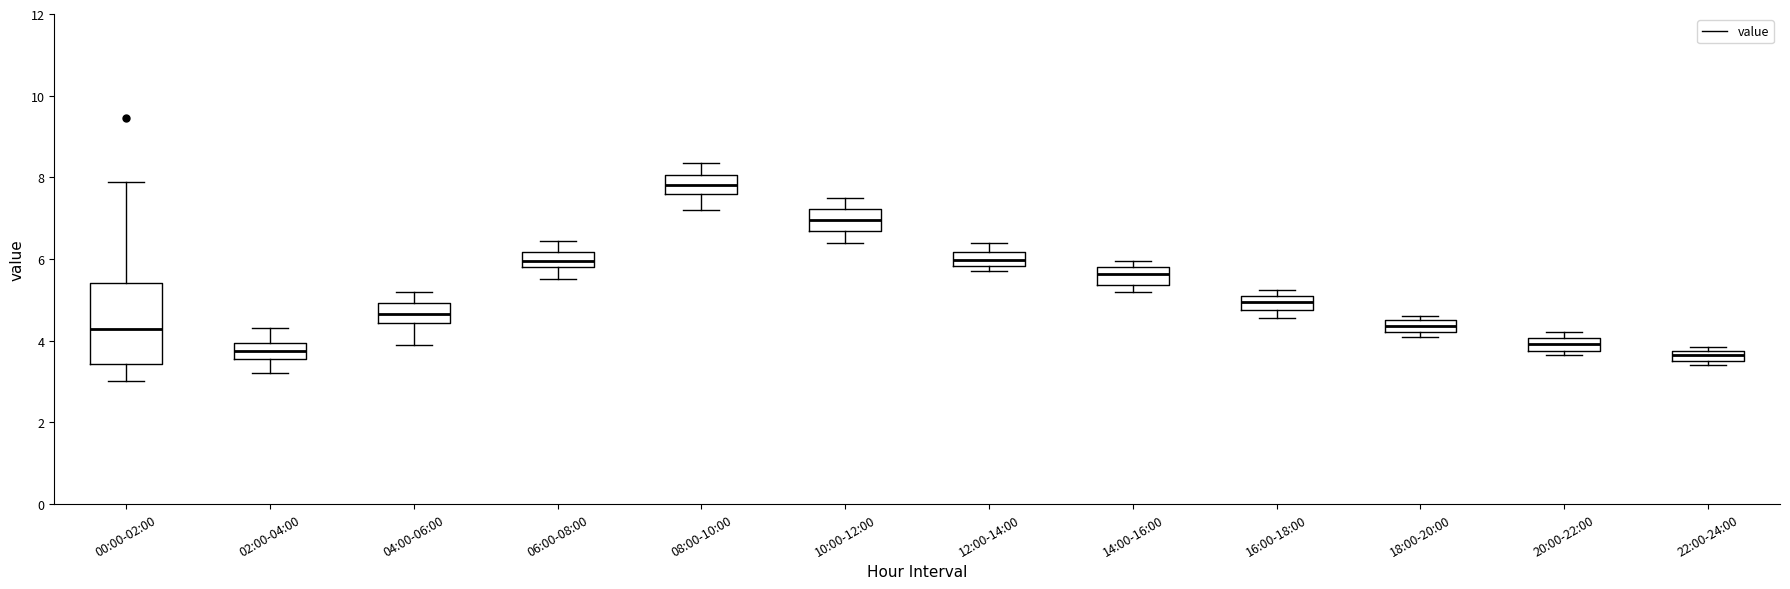

Where is the lower edge of the box for 14:00-16:00 on the y-axis? The values are not printed on the chart, so give them approximately, as read against the axis.

5.4